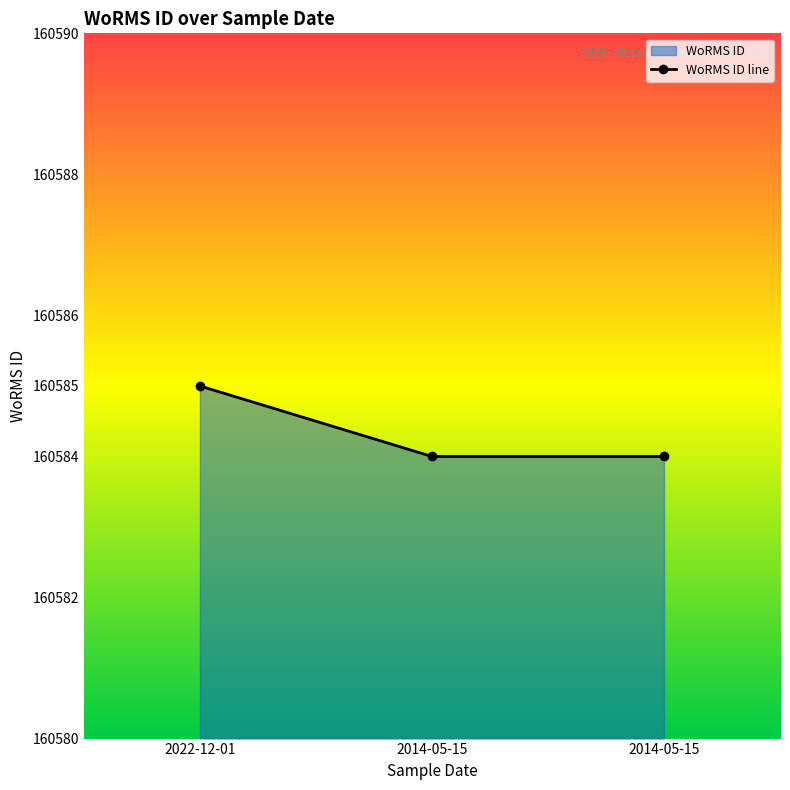

Which has a higher value, 2014-05-15 or 2014-05-15?

2014-05-15